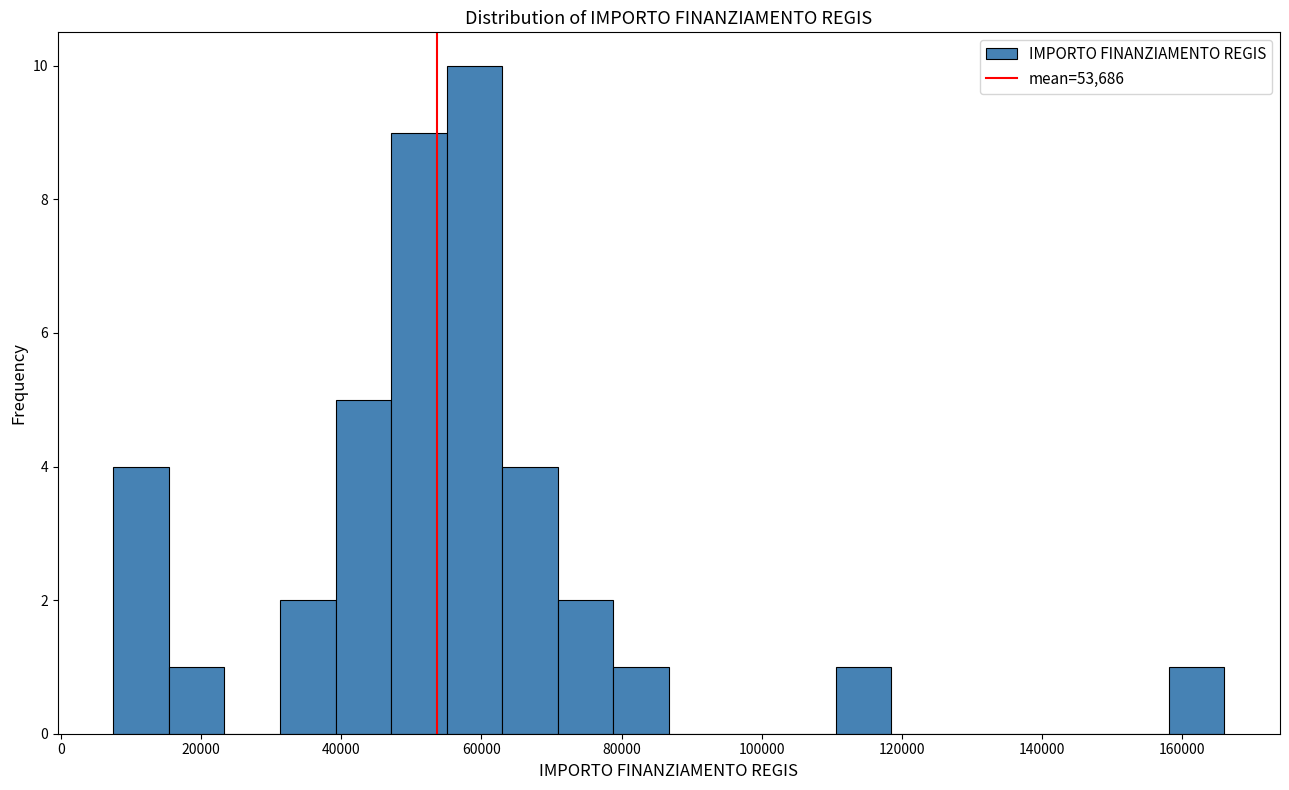

Around what value on the x-axis is the tallest bar? Give the approximate position of its centre, as read against the axis.

60000